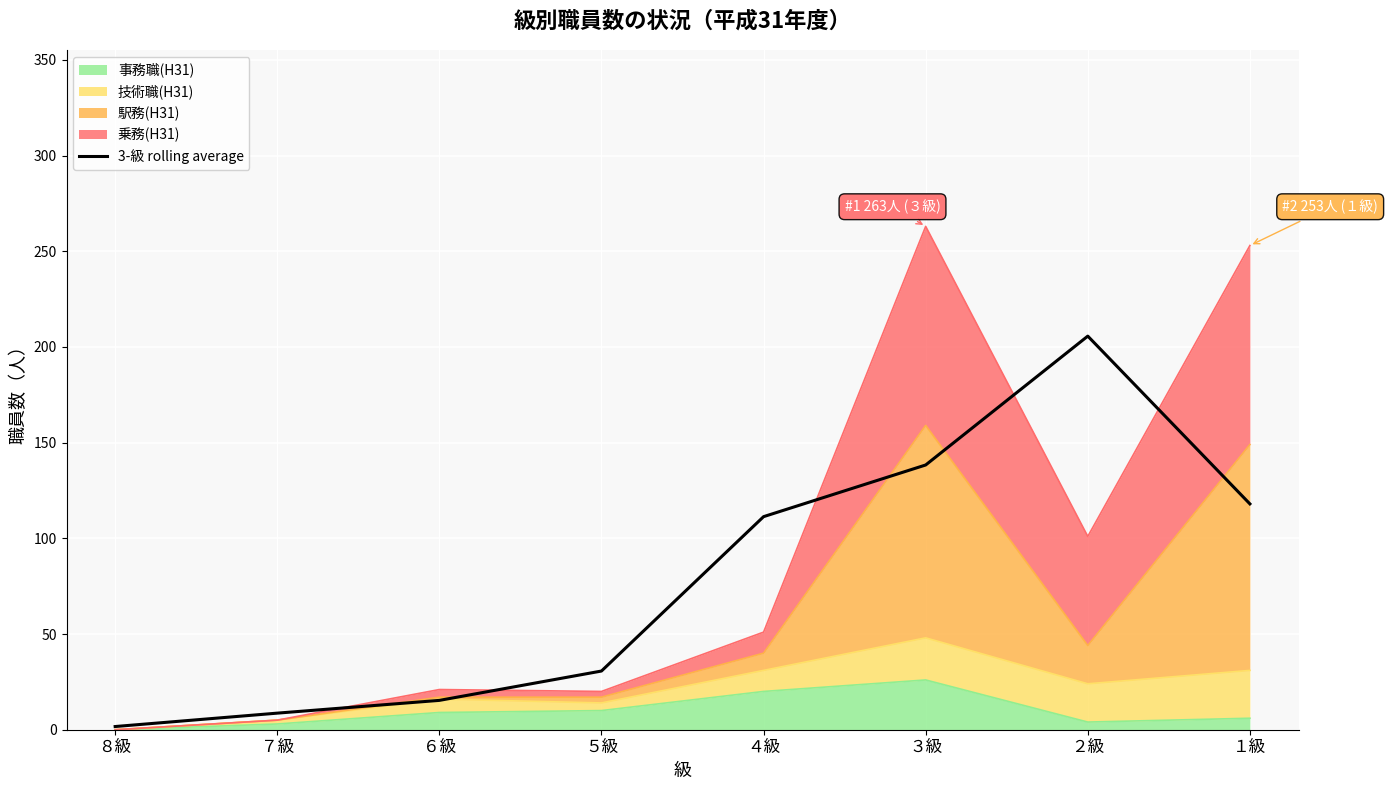

What position from the right is ３級?

3